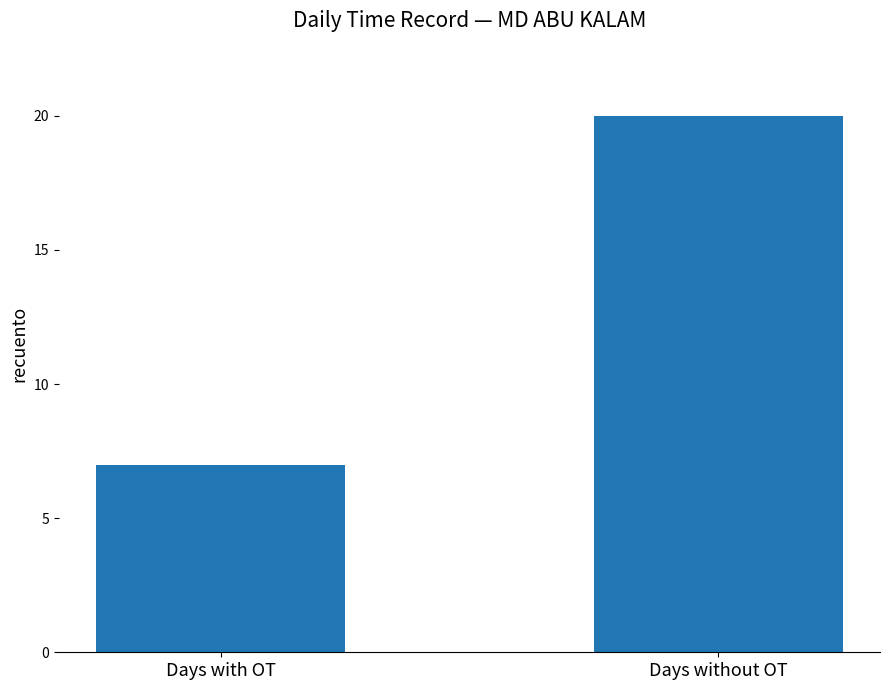

What is the smallest value displayed?

7